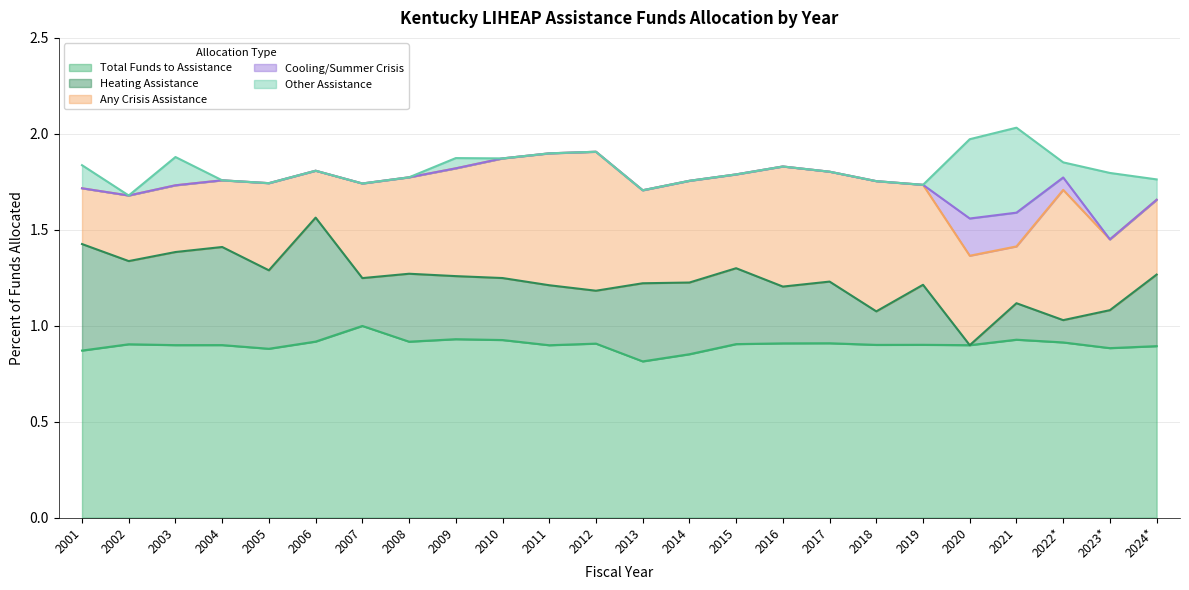

Does the chart display data point markers on the line(s)?

No